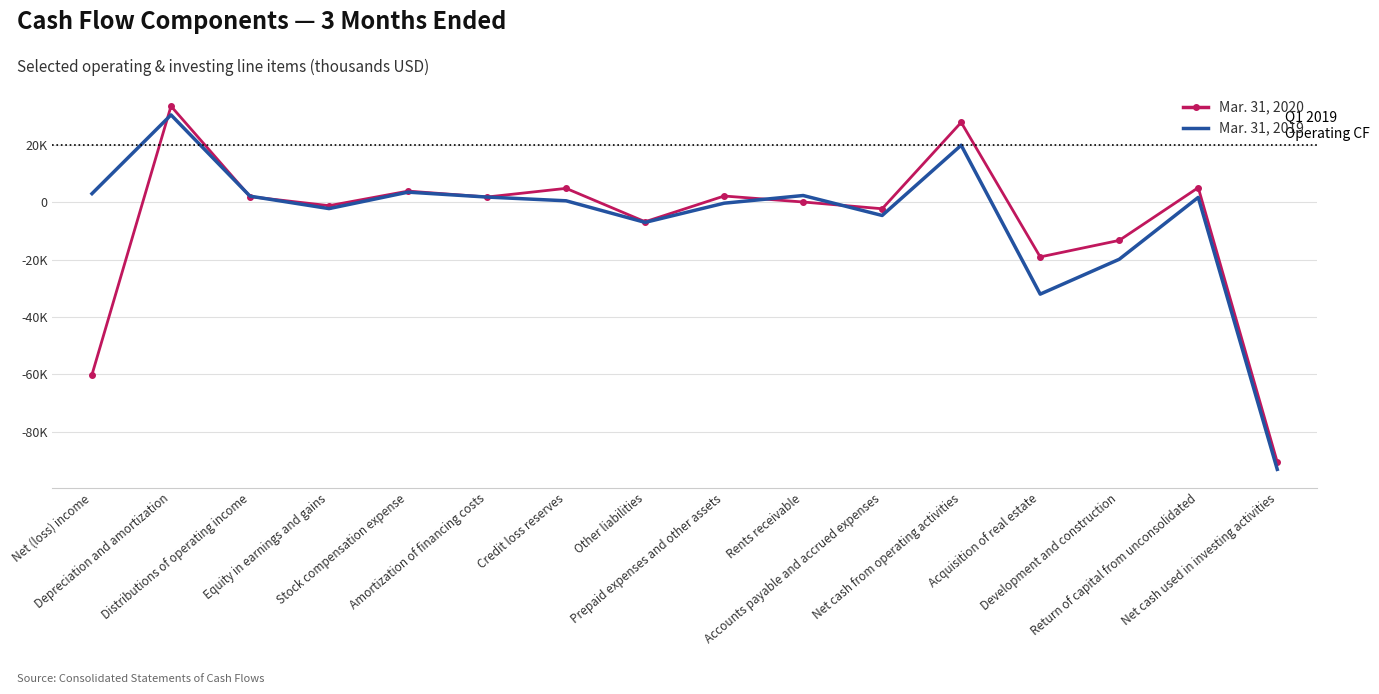

List the labels in order of Mar. 31, 2020 value, smallest first.

Net cash used in investing activities, Net (loss) income, Acquisition of real estate, Development and construction, Other liabilities, Accounts payable and accrued expenses, Equity in earnings and gains, Rents receivable, Amortization of financing costs, Distributions of operating income, Prepaid expenses and other assets, Stock compensation expense, Credit loss reserves, Return of capital from unconsolidated, Net cash from operating activities, Depreciation and amortization